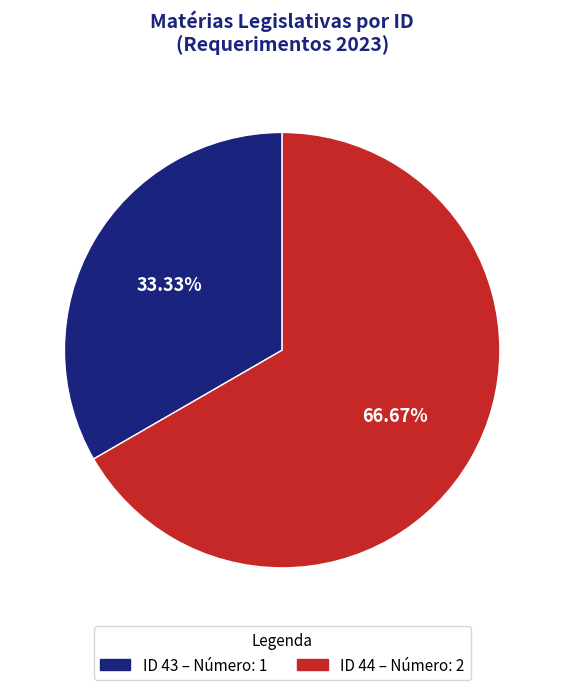

Does any single category account for the majority?

Yes